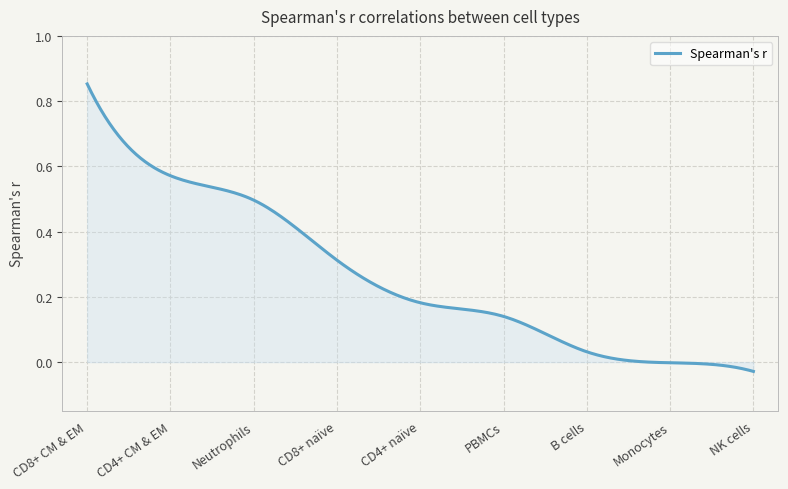

List the labels in order of value, largest first.

CD8+ CM & EM, CD4+ CM & EM, Neutrophils, CD8+ naïve, CD4+ naïve, PBMCs, B cells, Monocytes, NK cells